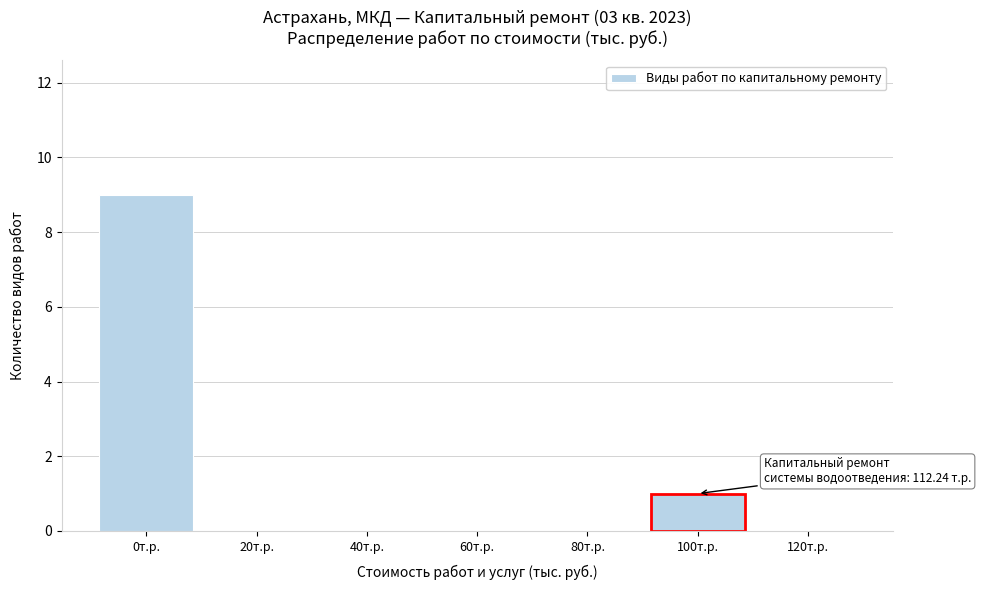

Reading right to left, what are all the values shown in this chart?

120т.р.=0	100т.р.=1	80т.р.=0	60т.р.=0	40т.р.=0	20т.р.=0	0т.р.=9